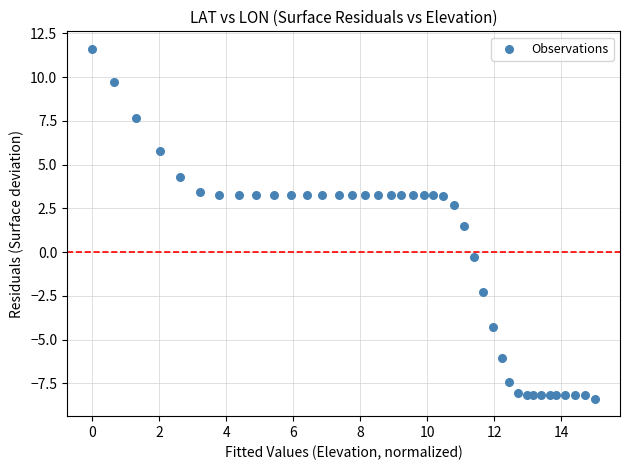

What Y value in the scatter plot is closest to 1?

1.5